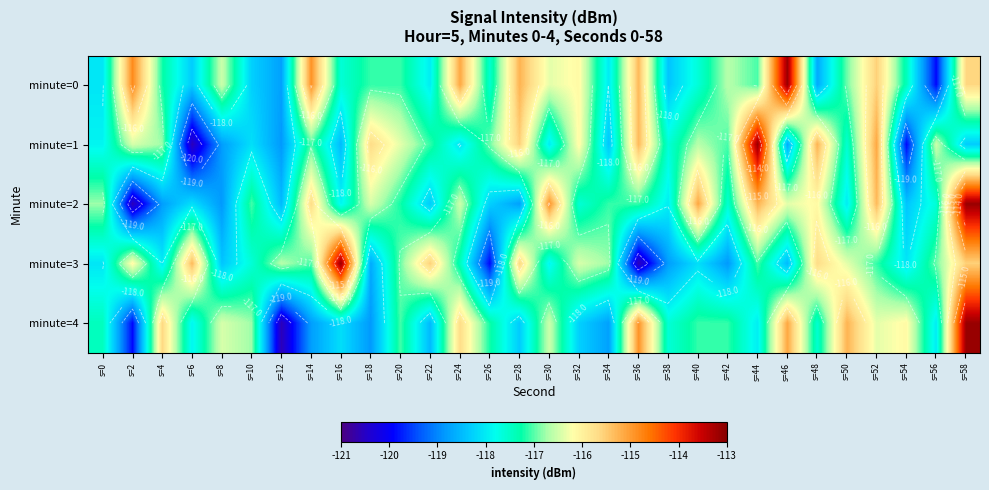

What is the difference between the minute=3 values at s=54 and s=18?

0.6